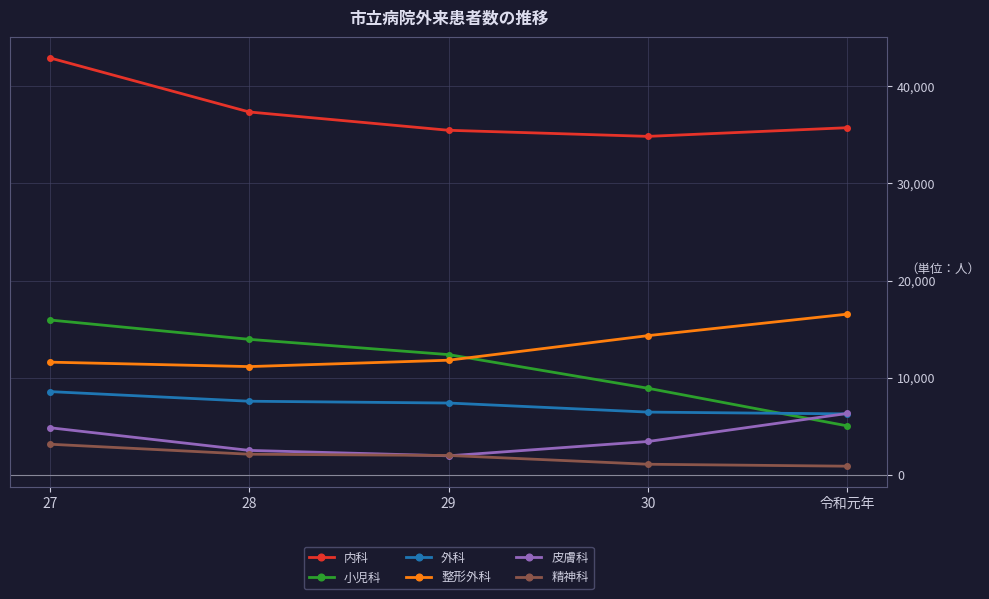

What is the value of the 内科 point at the 2nd from the left?

37369